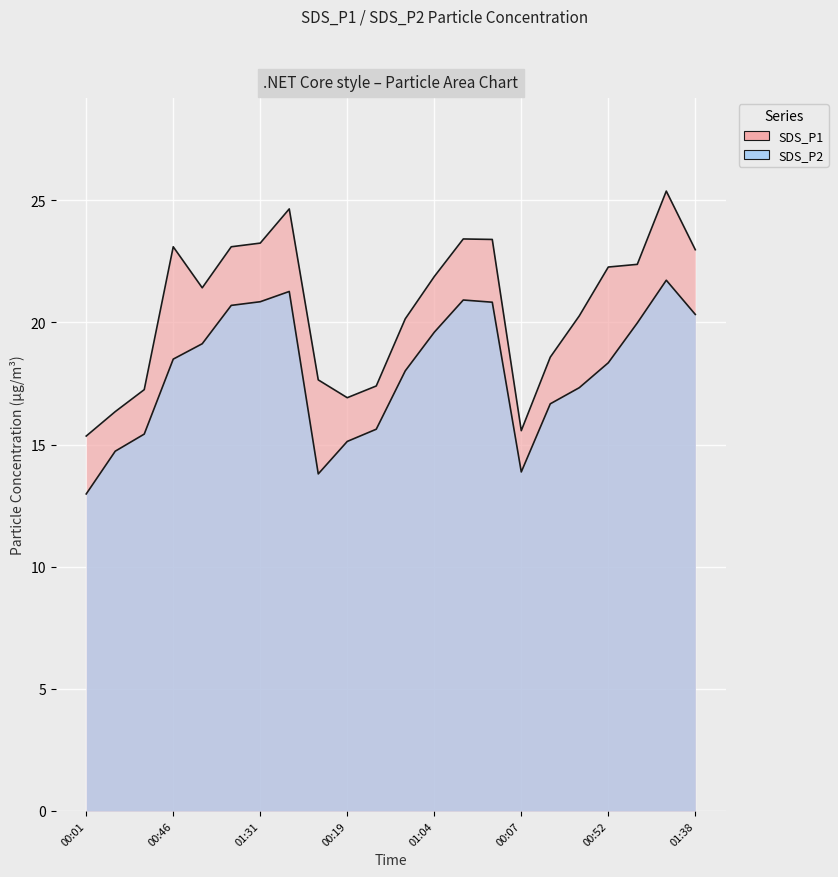

Rank the categories by SDS_P2 value from lowest to highest.

00:01, 00:04, 00:07, 00:16, 00:19, 00:31, 00:34, 00:22, 00:37, 00:49, 00:52, 00:46, 01:01, 01:04, 01:07, 01:38, 01:16, 01:35, 01:31, 01:19, 01:41, 01:22